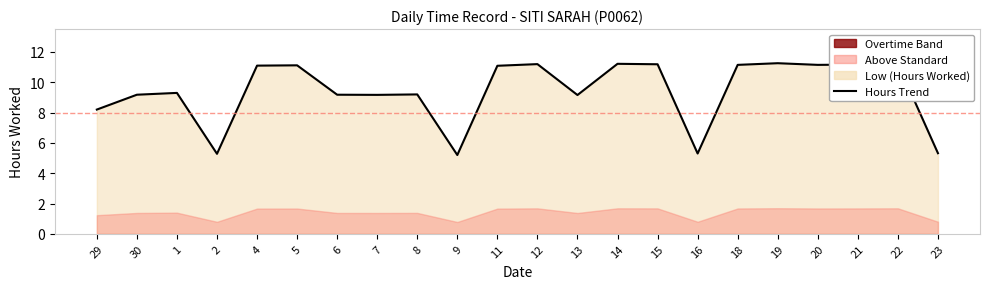

How many lines are shown in the chart?

1